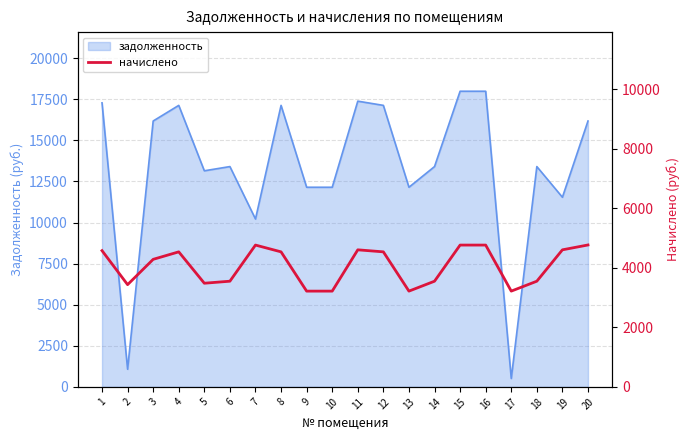

Approximately how many times larger is the value at 11 compared to 8?

1.0